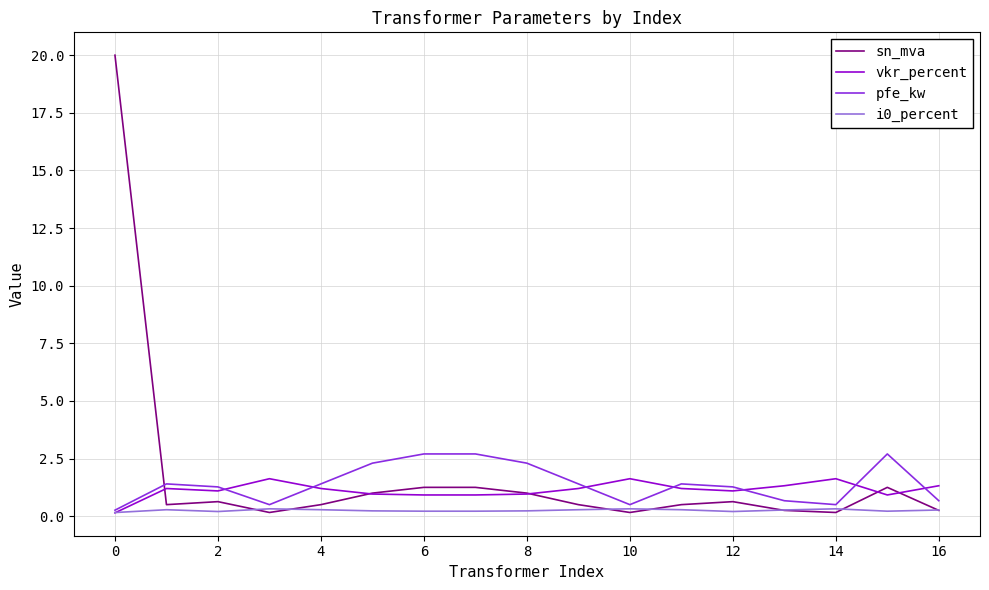

Rank the series by their maximum value, from lowest to highest.

i0_percent, vkr_percent, pfe_kw, sn_mva